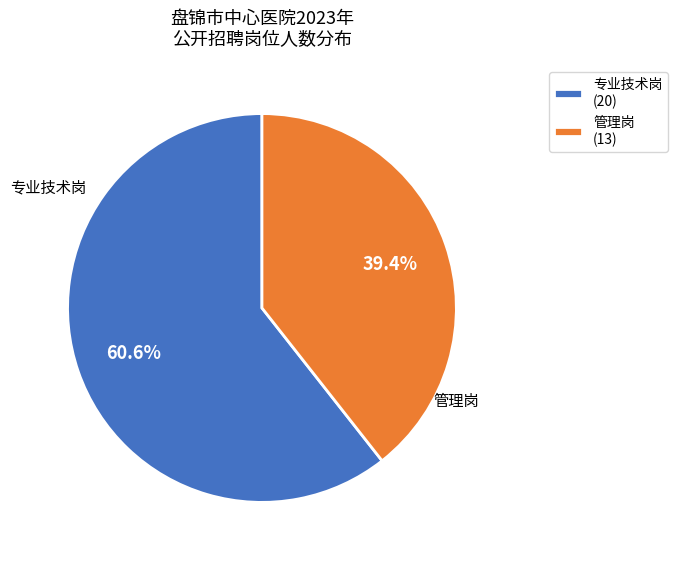

How many slices are in this pie chart?

2